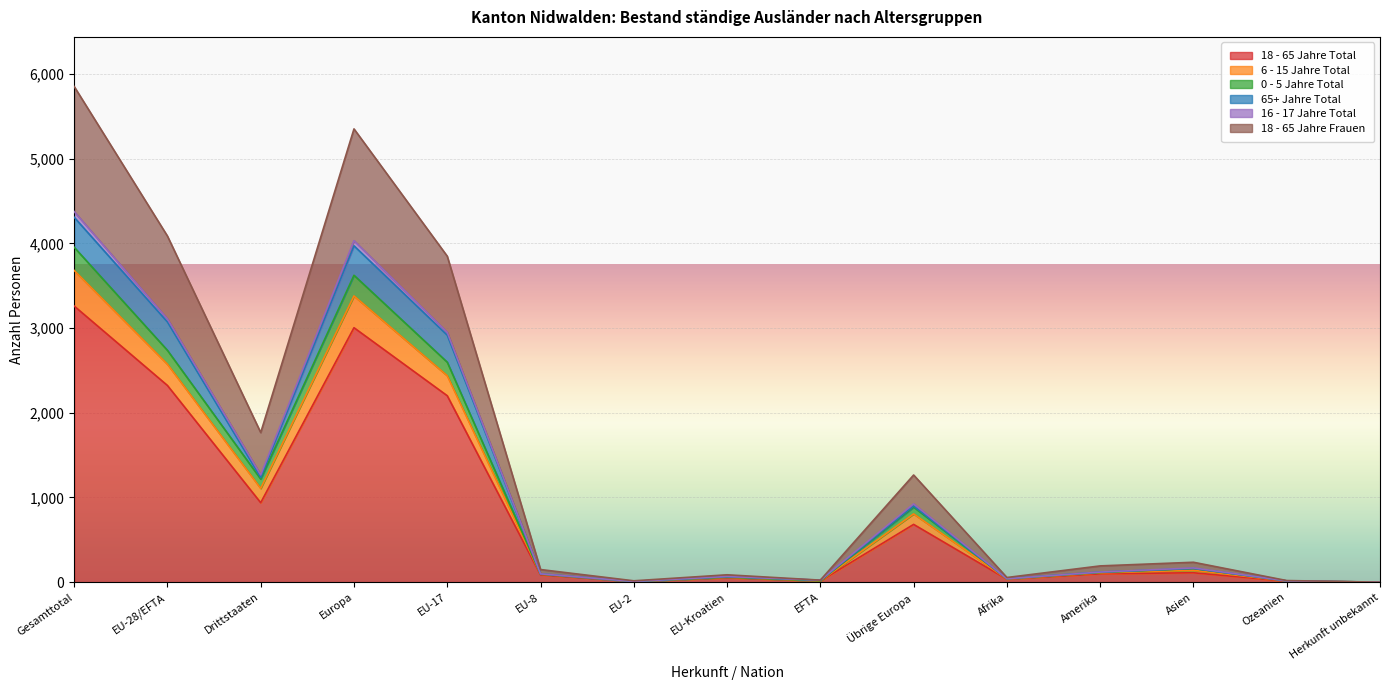

Which category has the highest value in the 18 - 65 Jahre Total series?

Gesamttotal